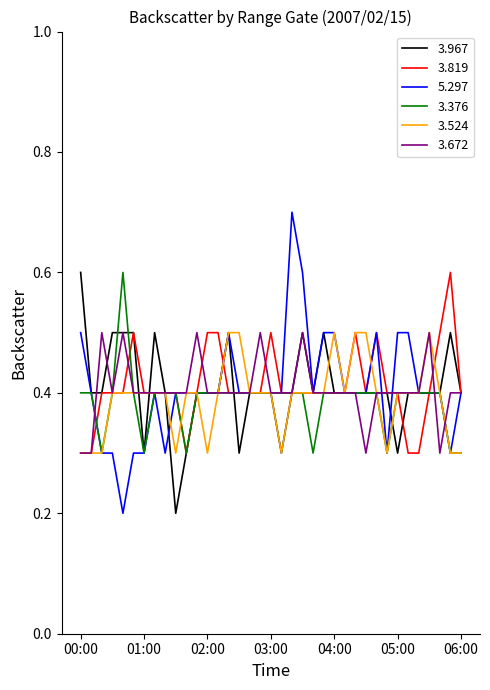

How many distinct data groups are displayed?

6